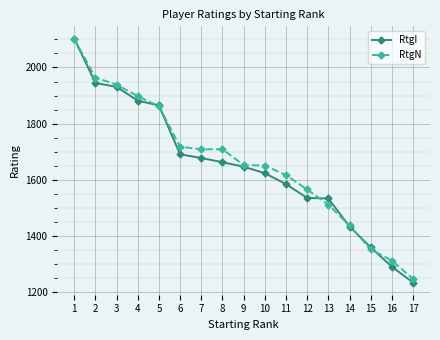

Is the value of RtgN at 13 greater than the value of RtgI at 9?

No